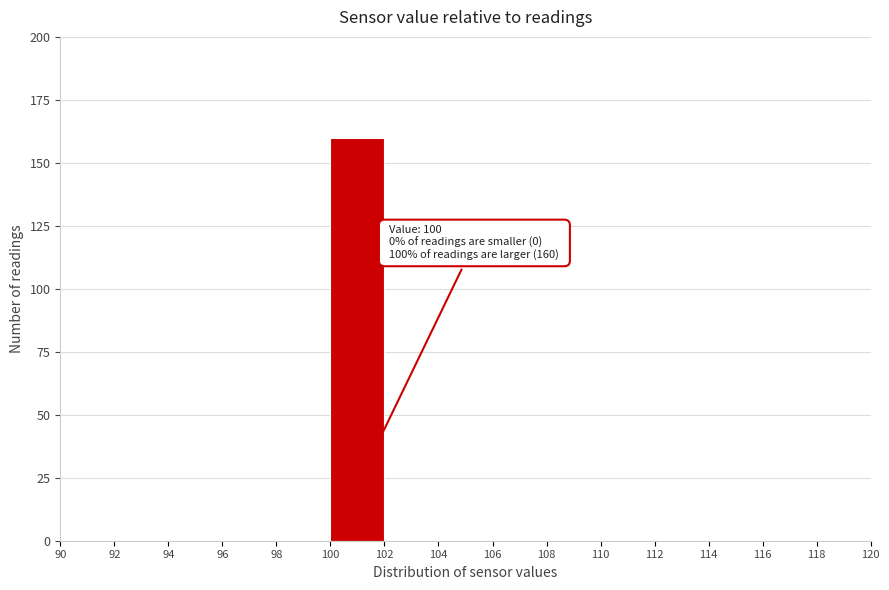

Which range on the x-axis has the tallest bar?

100 to 102